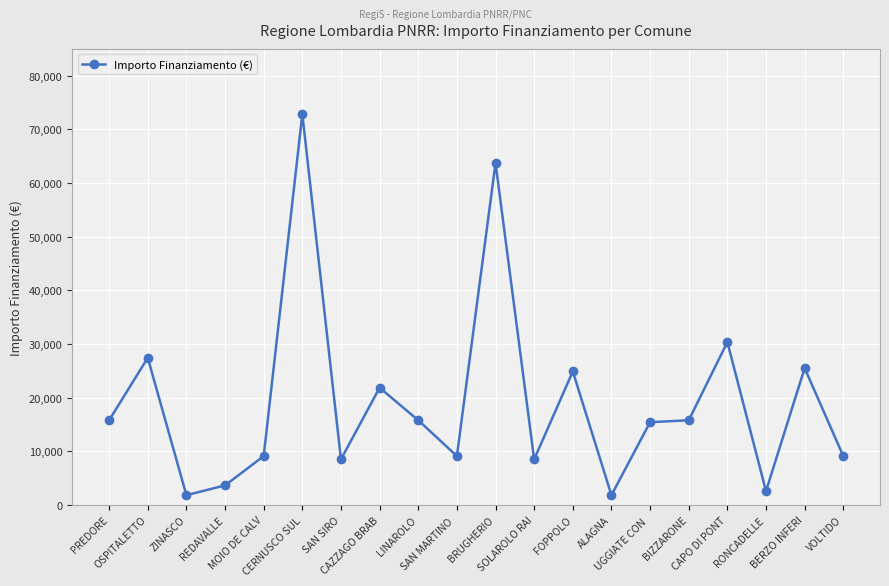

What is the value of the 13th point from the left?

24887